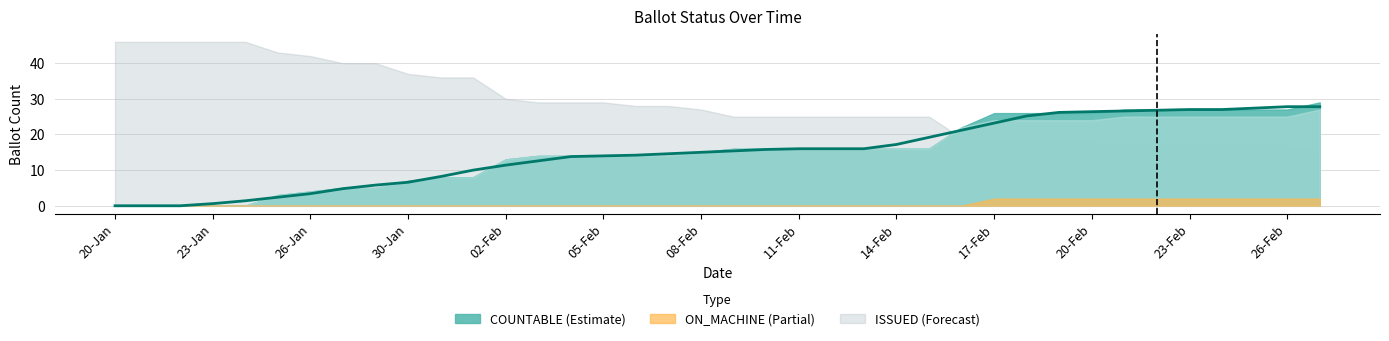

How many values in ON_MACHINE are above zero?

11